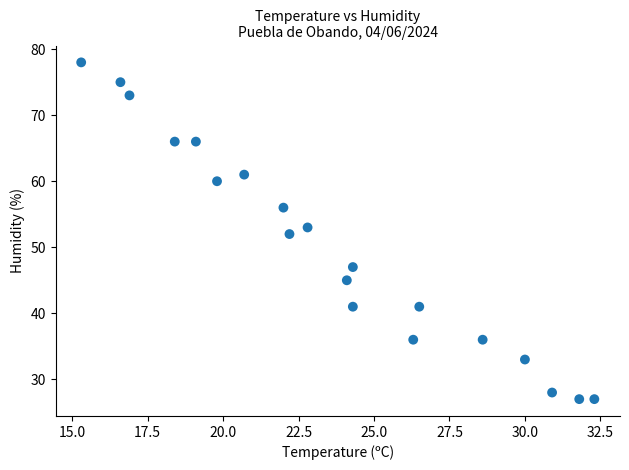

What is the range of Y values (max minus min)?

51